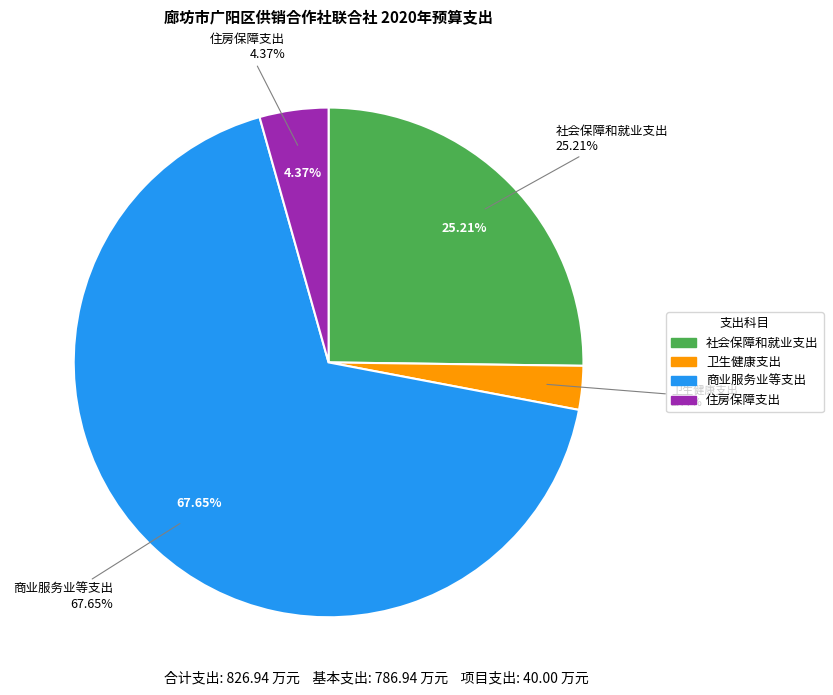

How many slices are in this pie chart?

4